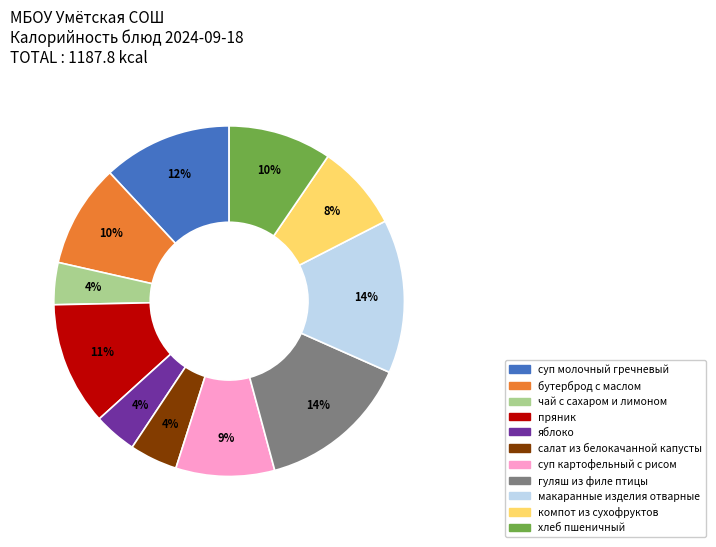

Is it true that пряник is 11% of the pie?

True